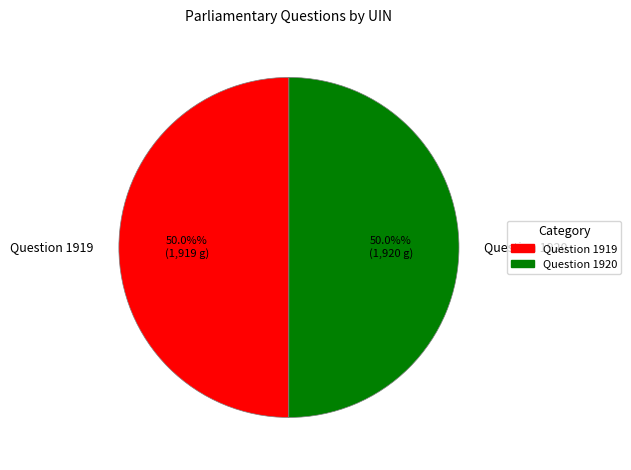

To the nearest percent, what portion does Question 1919 represent?

50%